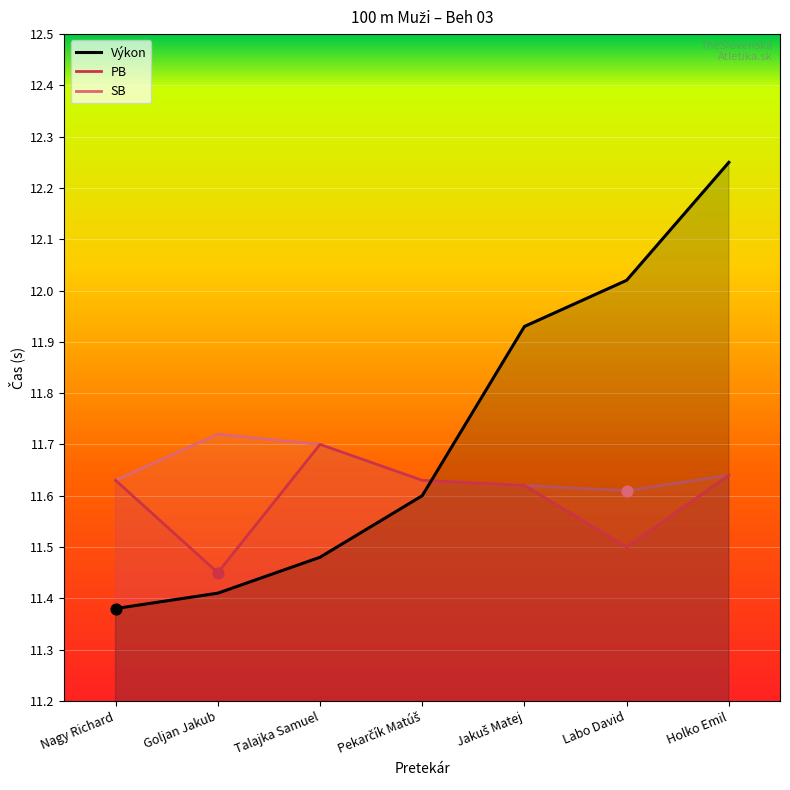

What are all the series names shown in the legend?

Výkon, PB, SB